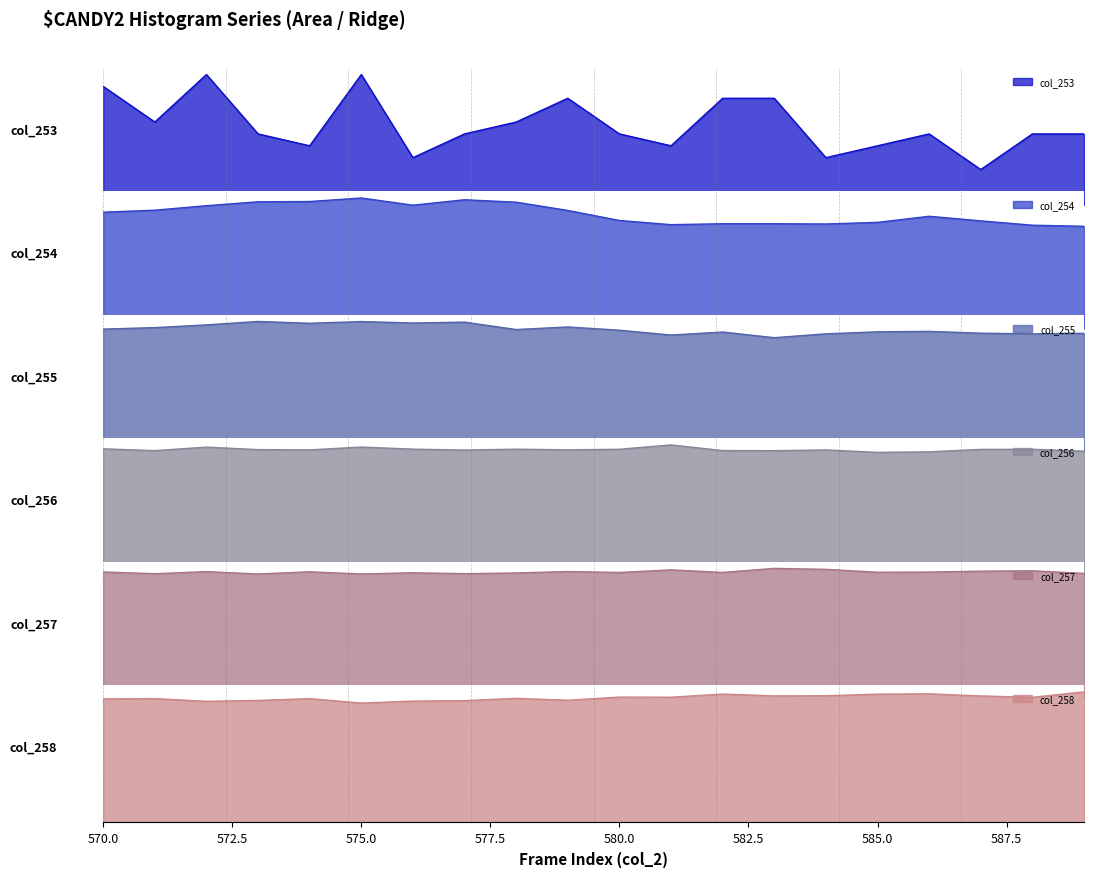

At which category does the chart reach its peak across all series?

572